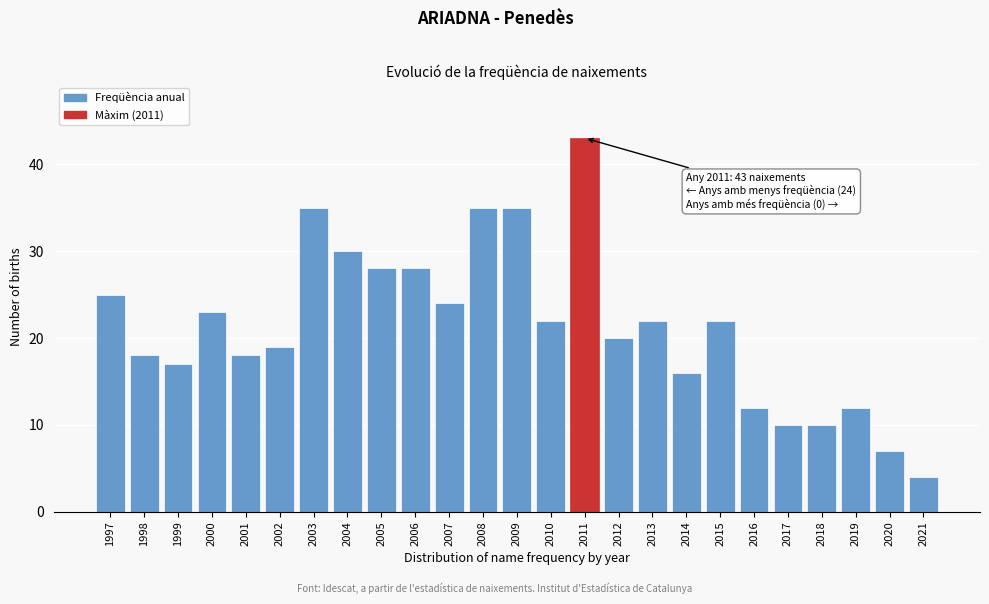

Reading left to right, what are all the values shown in this chart?

1997=25	1998=18	1999=17	2000=23	2001=18	2002=19	2003=35	2004=30	2005=28	2006=28	2007=24	2008=35	2009=35	2010=22	2011=43	2012=20	2013=22	2014=16	2015=22	2016=12	2017=10	2018=10	2019=12	2020=7	2021=4